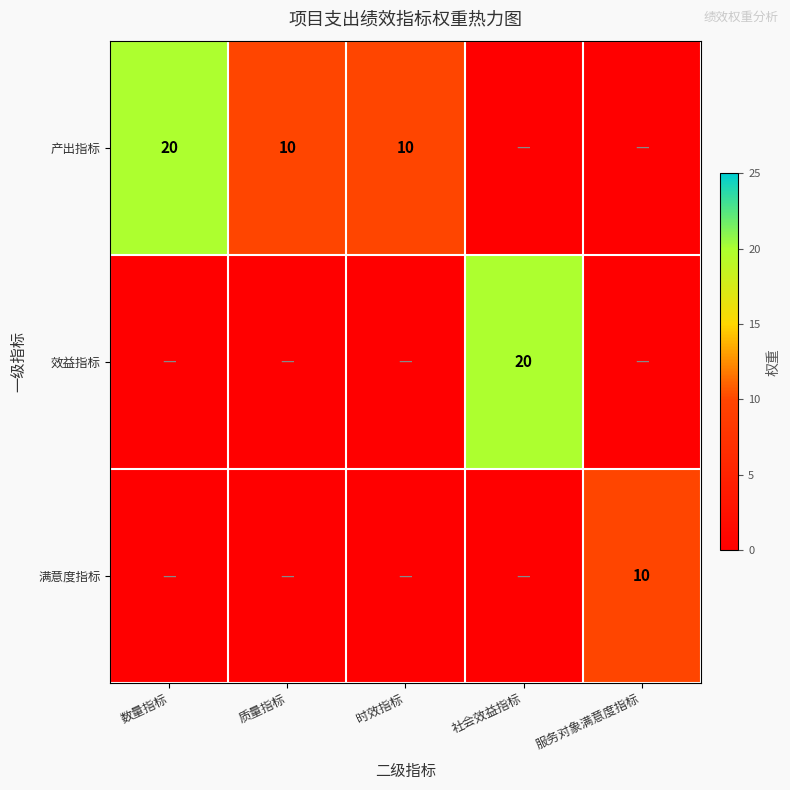

The 产出指标 series shows 10 at 质量指标. True or false?

True